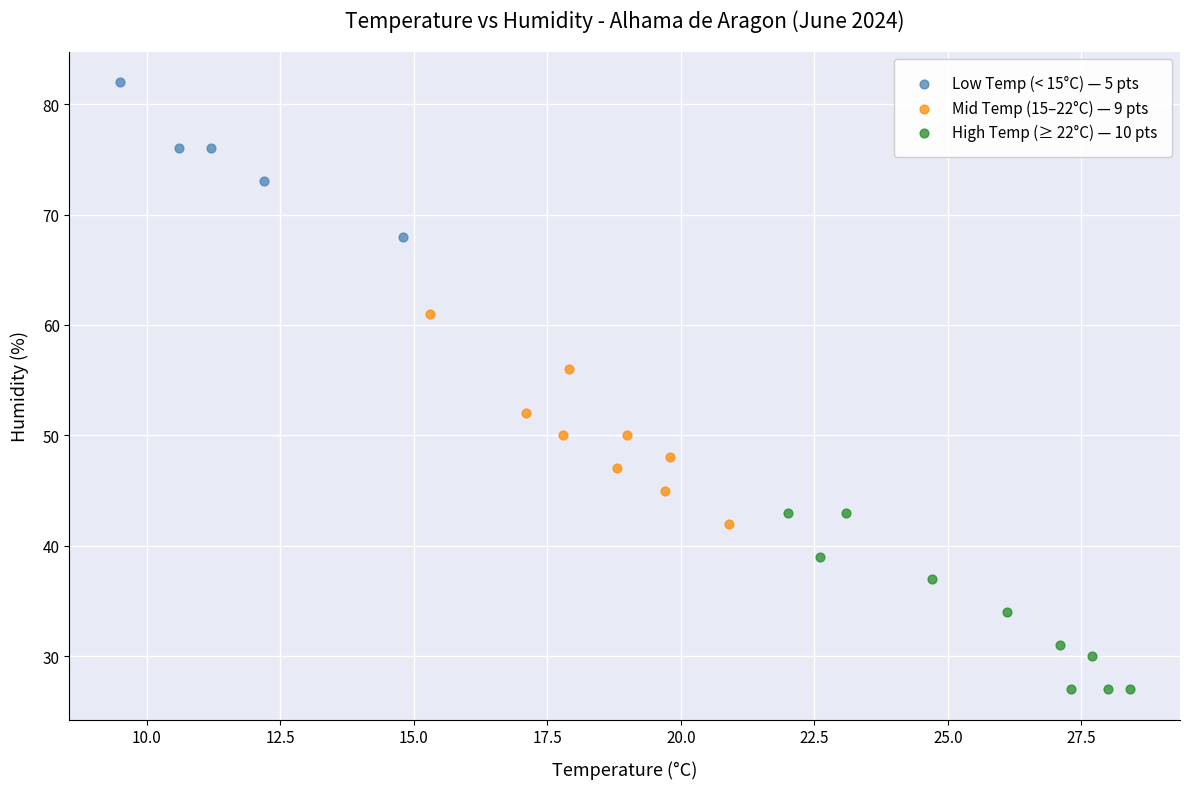

Which series contains the lowest Y value?

High Temp (≥ 22°C) — 10 pts